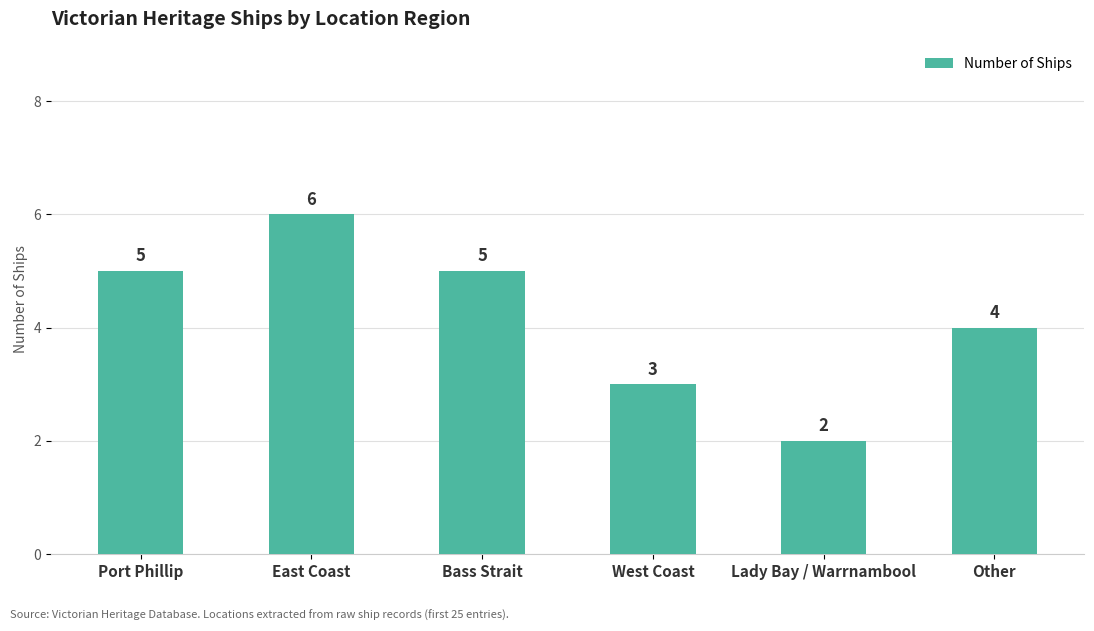

Is it true that the value at Lady Bay / Warrnambool is 2?

True